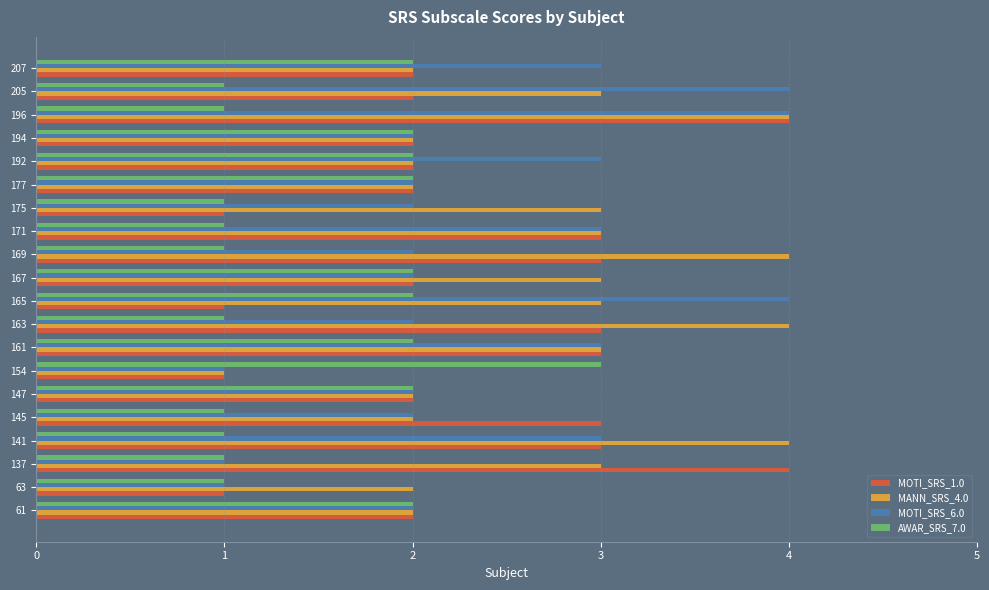

What is the highest value of the MOTI_SRS_1.0 series?

4